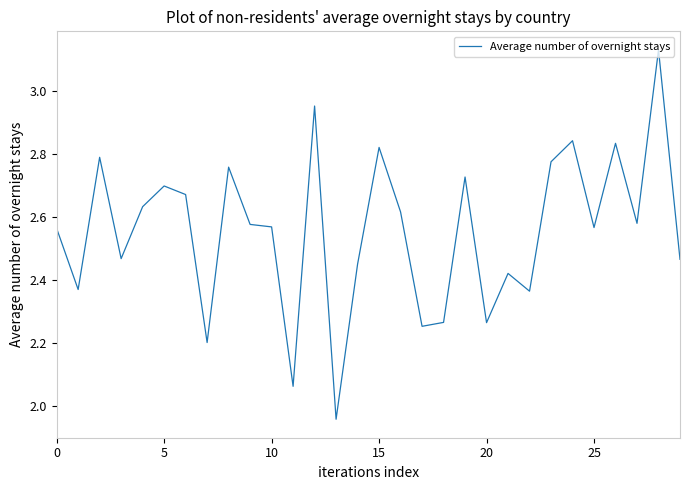

What is the difference between the maximum and minimum values?

1.2